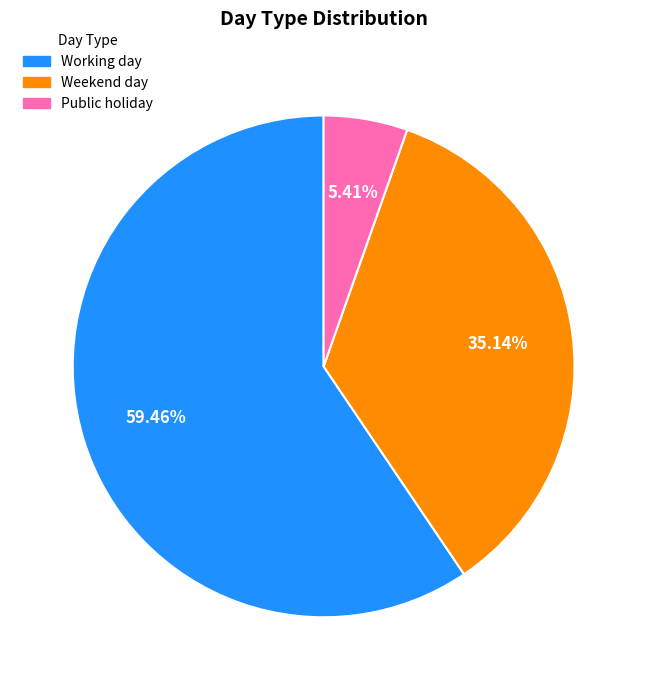

Does any single category account for the majority?

Yes